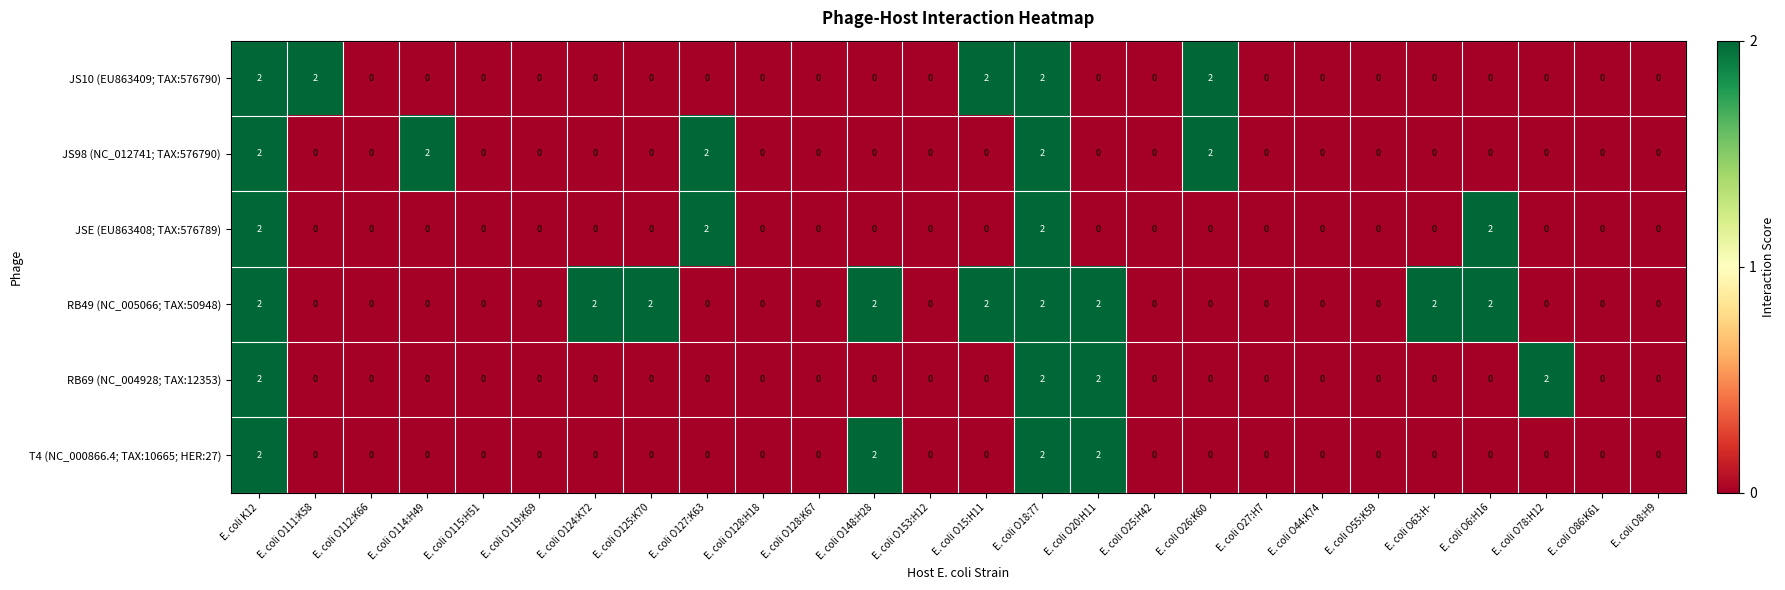

Between E. coli O153:H12 and E. coli O78:H12, which series saw the biggest shift?

RB69 (NC_004928; TAX:12353)